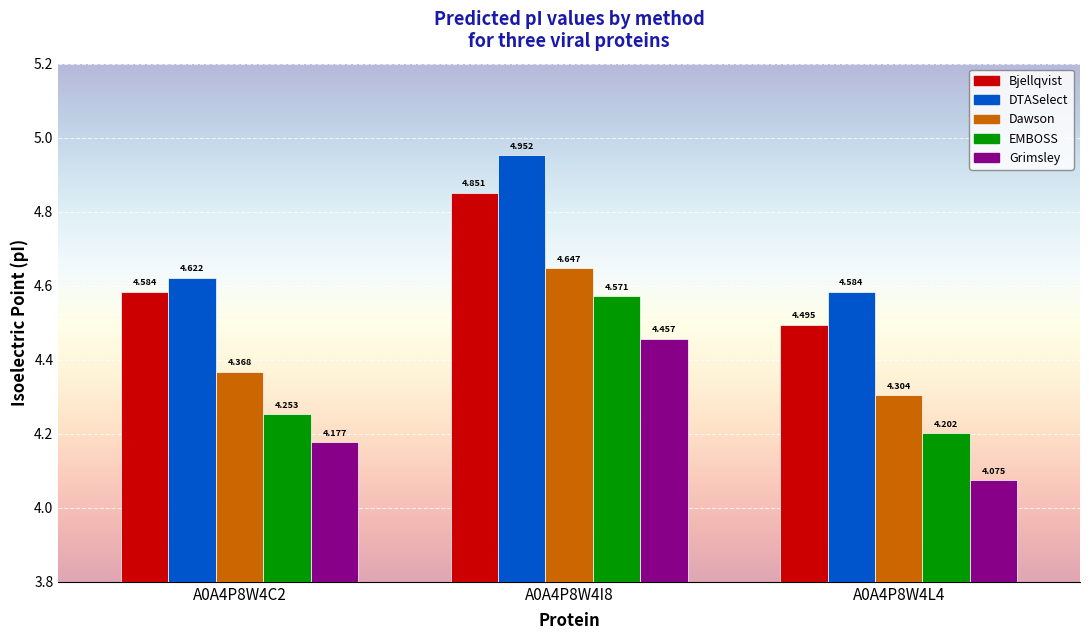

At which label is DTASelect closest to 4?

A0A4P8W4L4